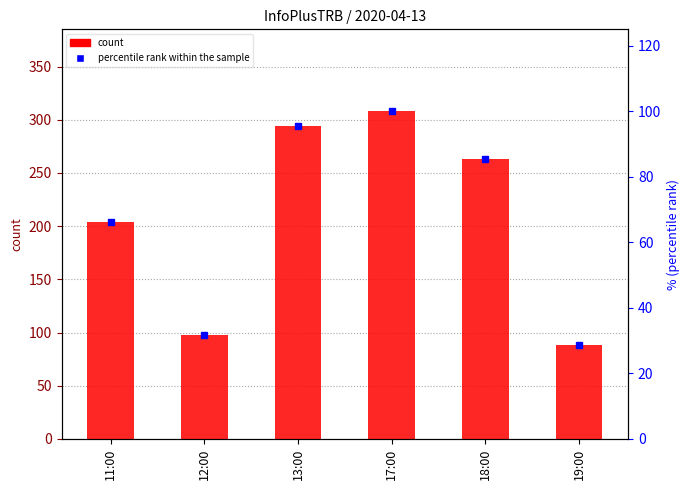

At 17:00, list the series in order from largest to smallest.

count, percentile rank within the sample